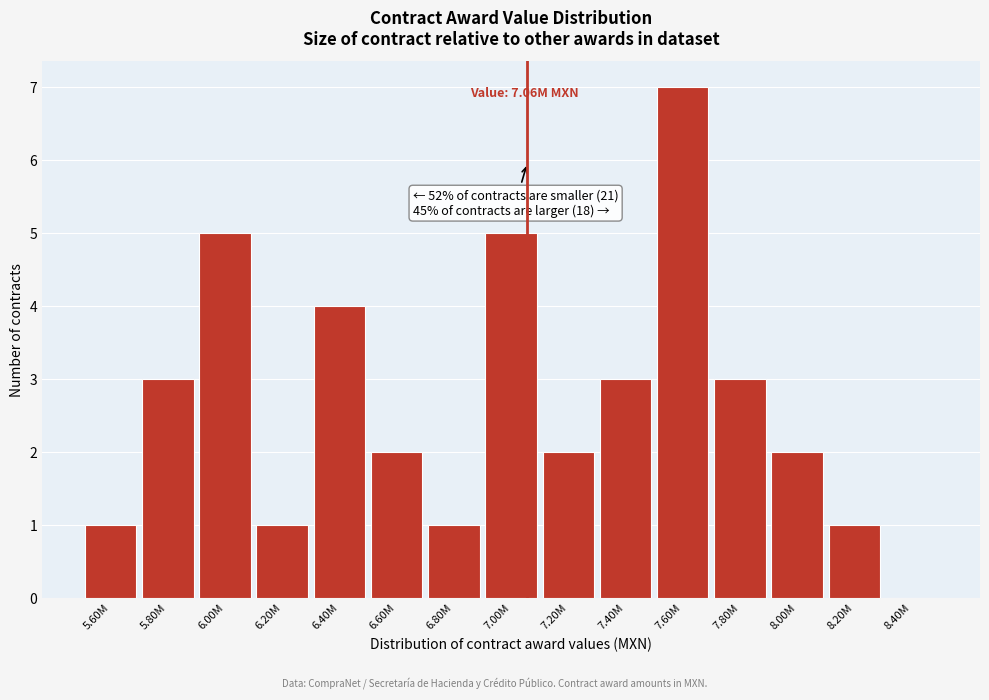

Reading left to right, extract all data points from this chart.

5.60M=1	5.80M=3	6.00M=5	6.20M=1	6.40M=4	6.60M=2	6.80M=1	7.00M=5	7.20M=2	7.40M=3	7.60M=7	7.80M=3	8.00M=2	8.20M=1	8.40M=0